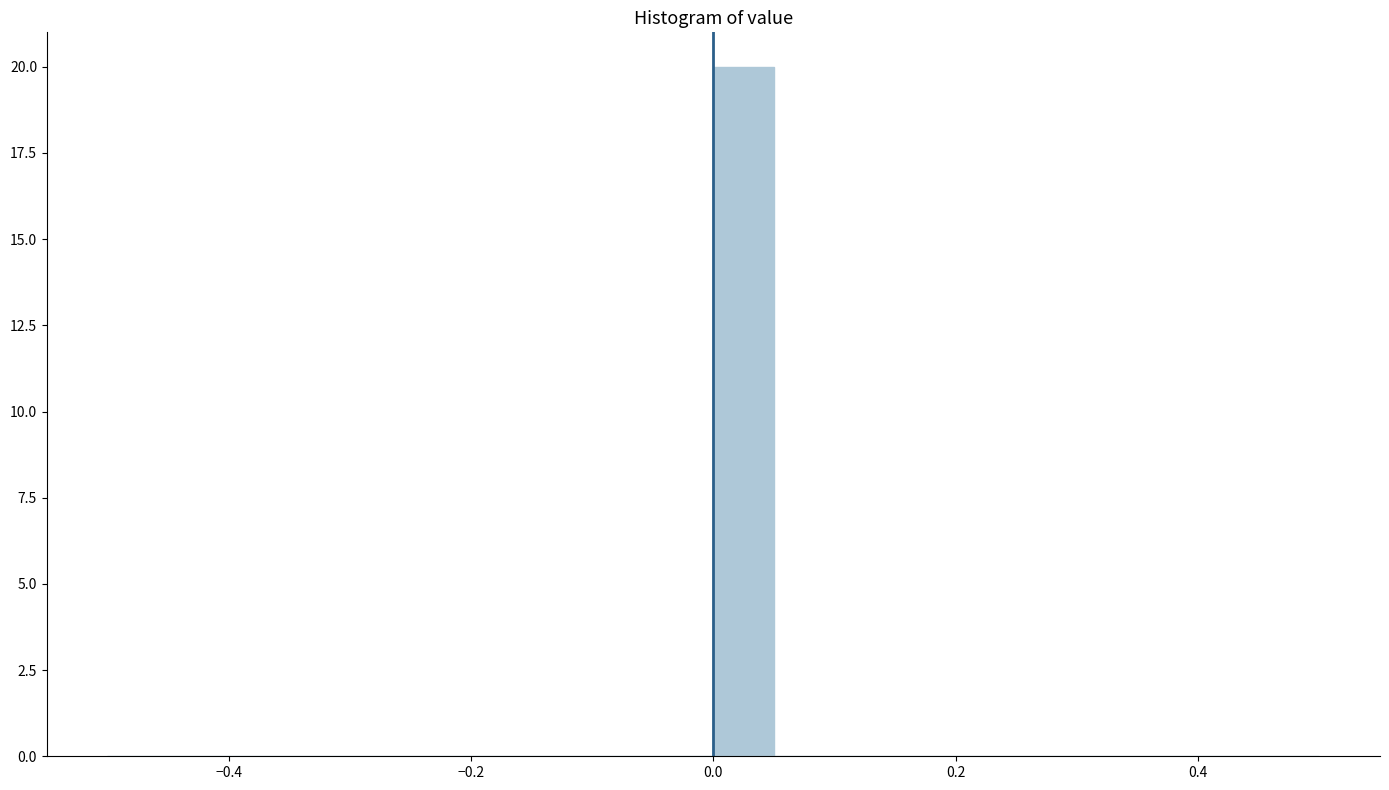

Around what value on the x-axis is the tallest bar? Give the approximate position of its centre, as read against the axis.

0.02